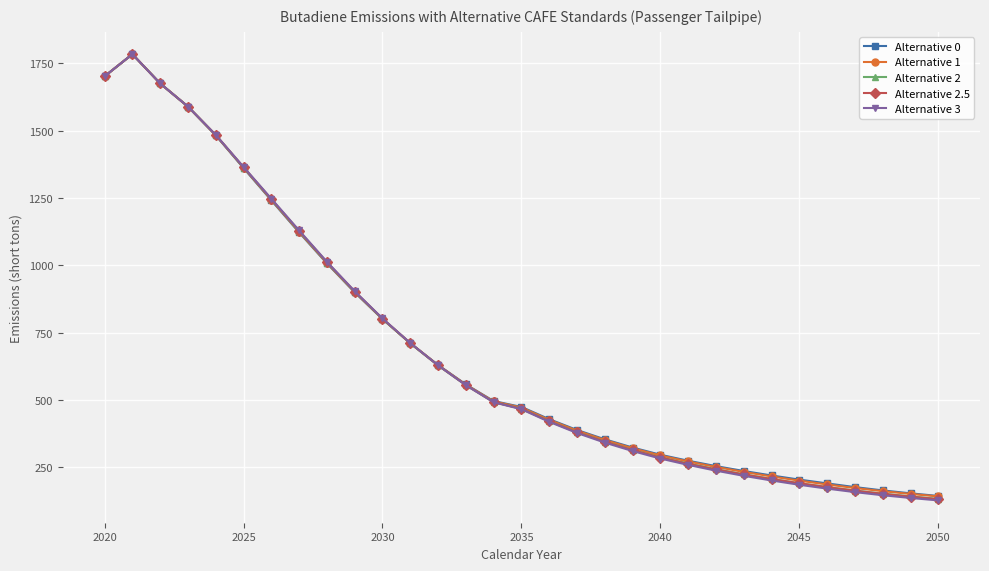

What is the highest value of the Alternative 0 series?

1784.1